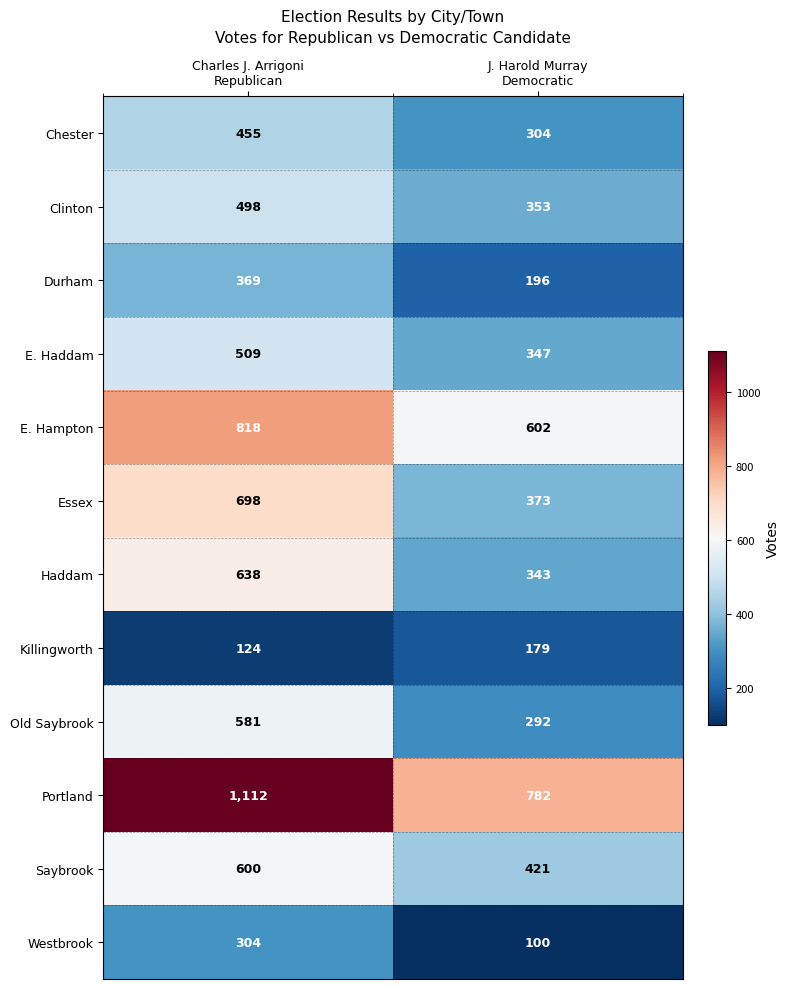

How many series are shown in this chart?

12